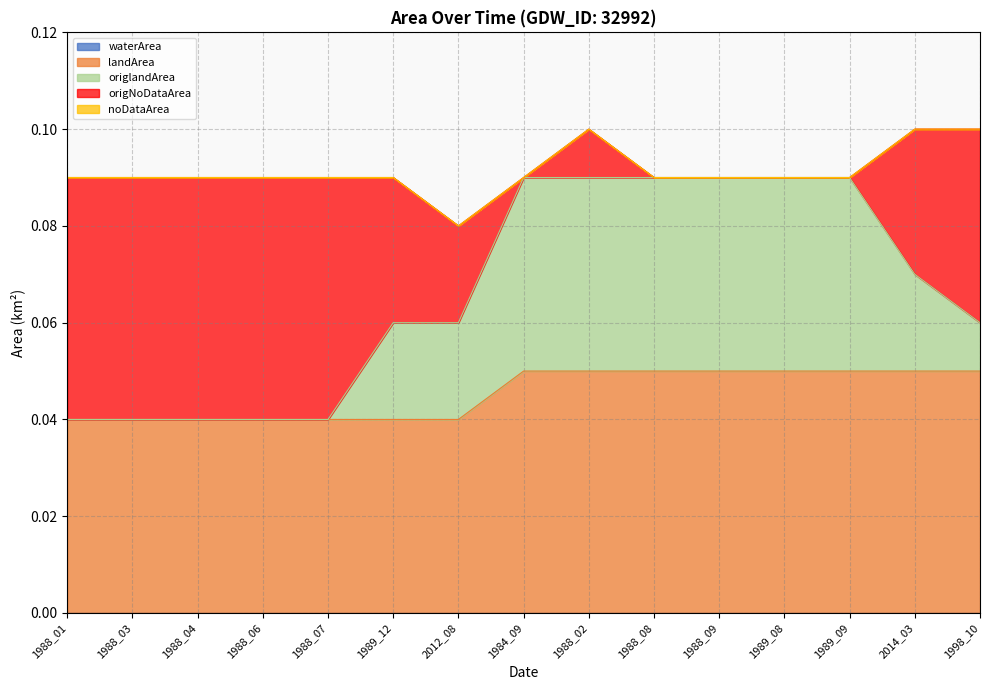

How many distinct data groups are displayed?

5